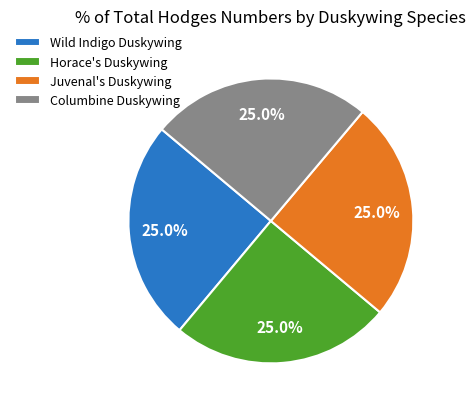

To the nearest percent, what portion does Juvenal's Duskywing represent?

25%